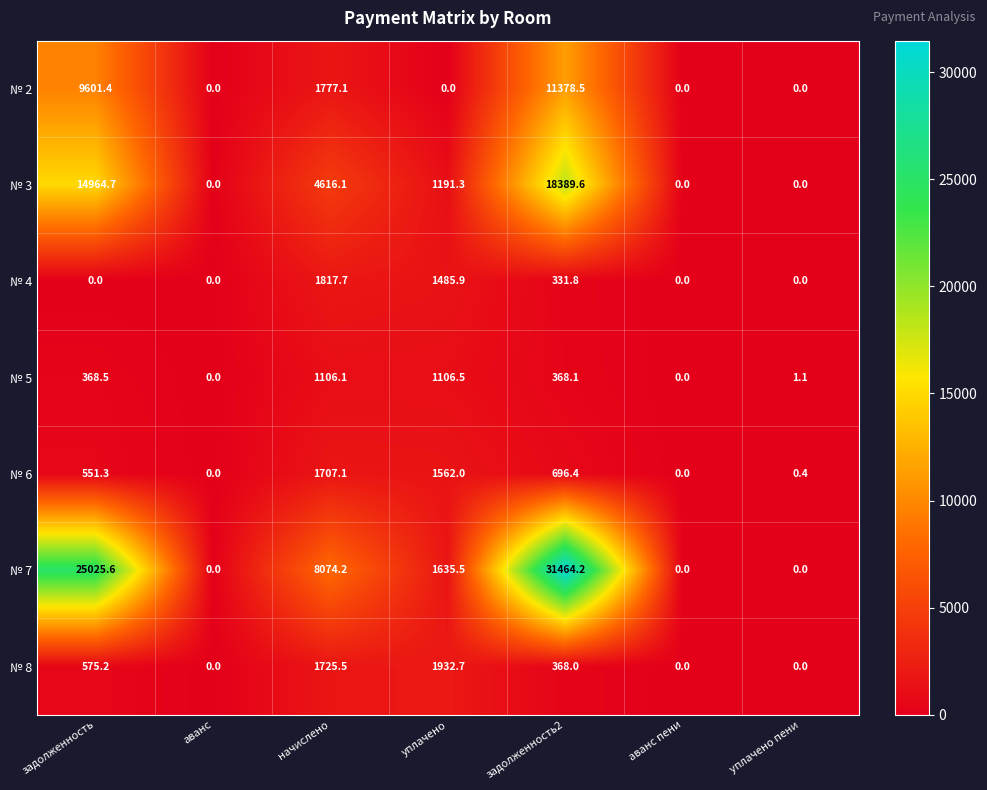

What is the average value of the № 8 series?

657.3